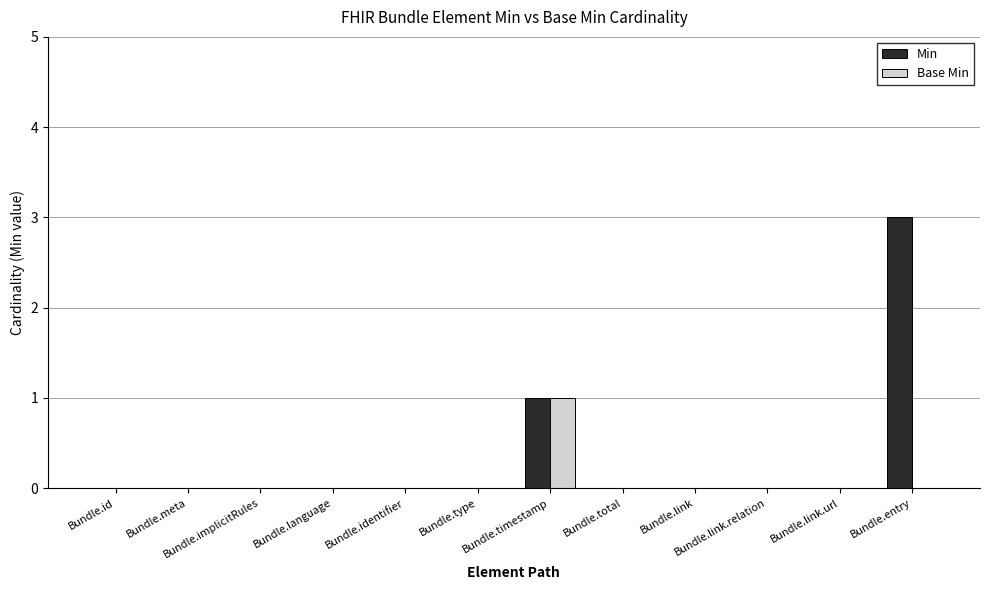

True or false: Min has a value of 1 at Bundle.link.url.

False